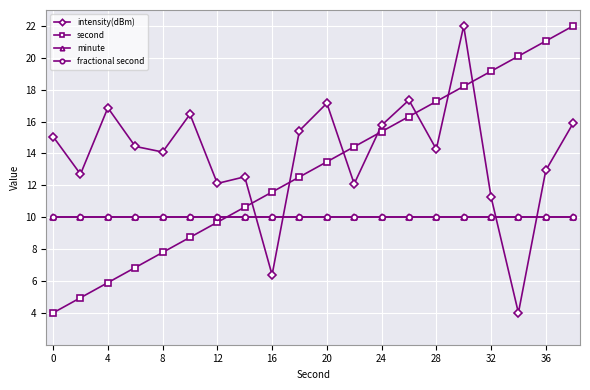

Does the chart have visible grid lines?

Yes